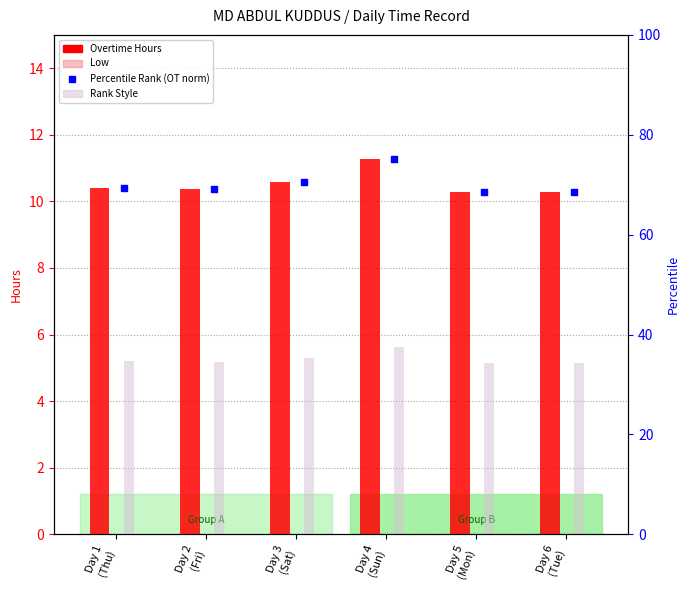

Which series has the widest spread of Y values?

Percentile Rank (OT norm)